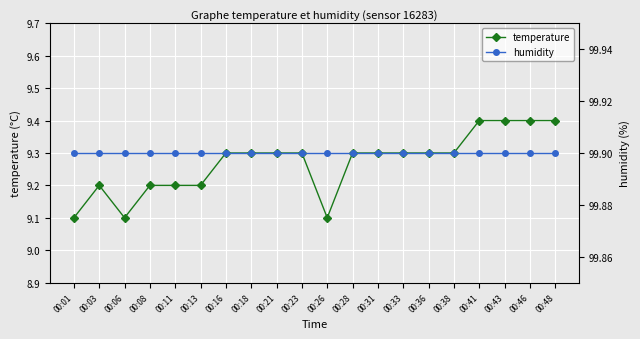

What is the total value across all series at 00:18?

109.2